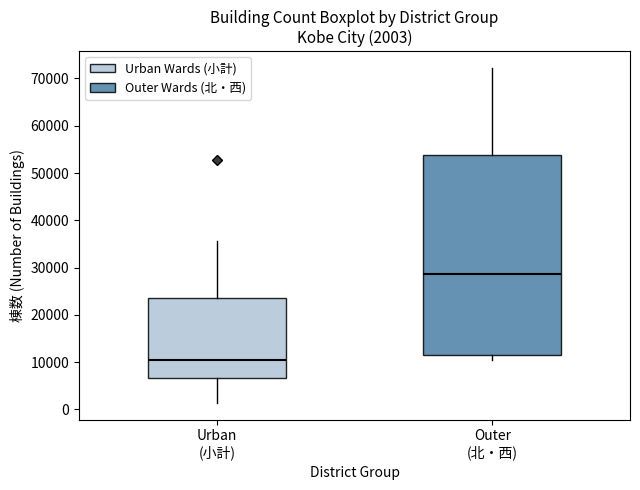

Which box has the lowest median line?

Urban (小計)